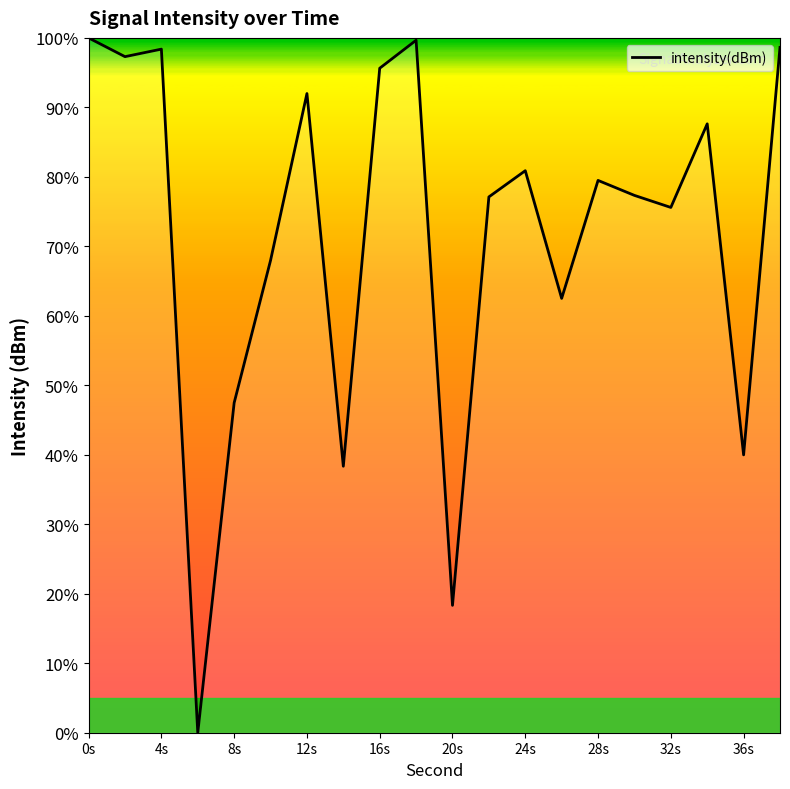

What is the maximum value shown in the chart?

100.0